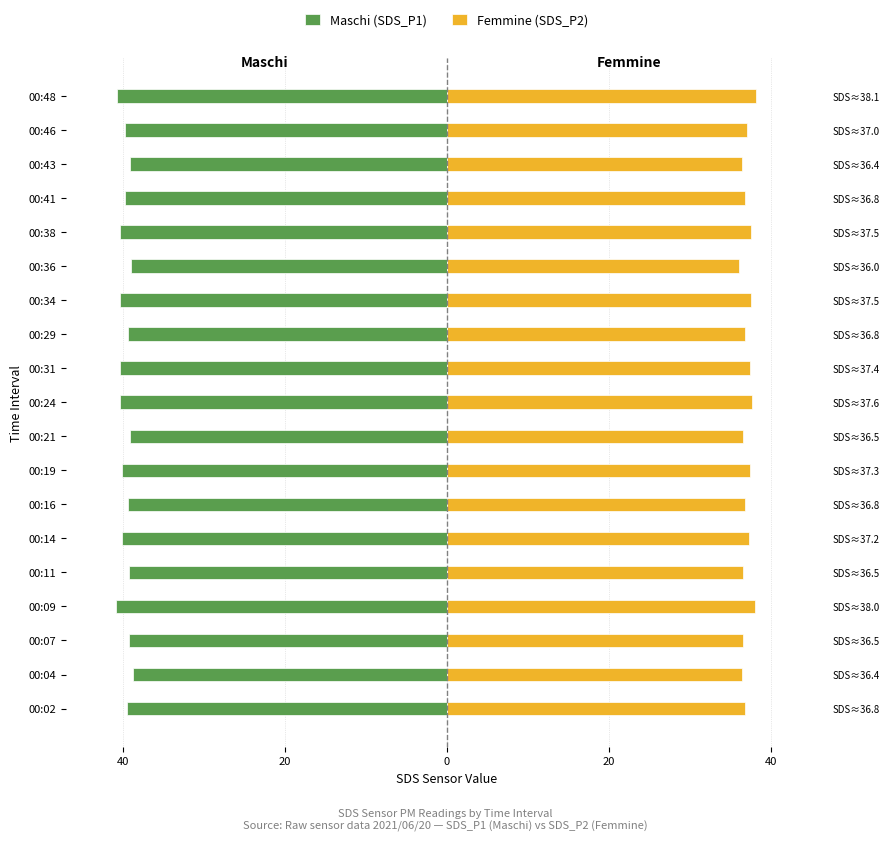

Reading left to right, extract all data points from this chart.

Maschi (SDS_P1): -39.5	-38.8	-39.3	-40.9	-39.2	-40.2	-39.3	-40.1	-39.1	-40.4	-40.3	-39.4	-40.3	-39.0	-40.4	-39.8	-39.1	-39.8	-40.7
Femmine (SDS_P2): 36.8	36.4	36.5	38.0	36.5	37.2	36.8	37.3	36.5	37.6	37.4	36.8	37.5	36.0	37.5	36.8	36.4	37.0	38.1